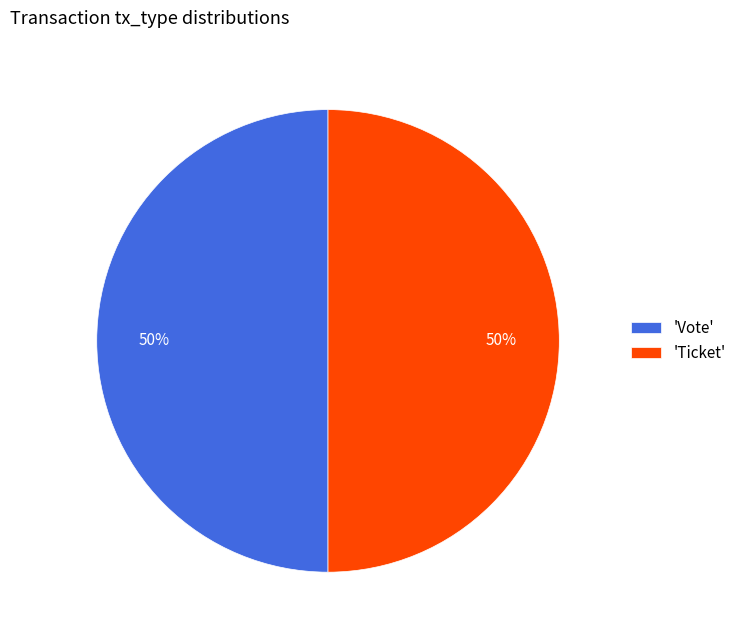

To the nearest percent, what is the combined percentage of 'Vote' and 'Ticket'?

100%